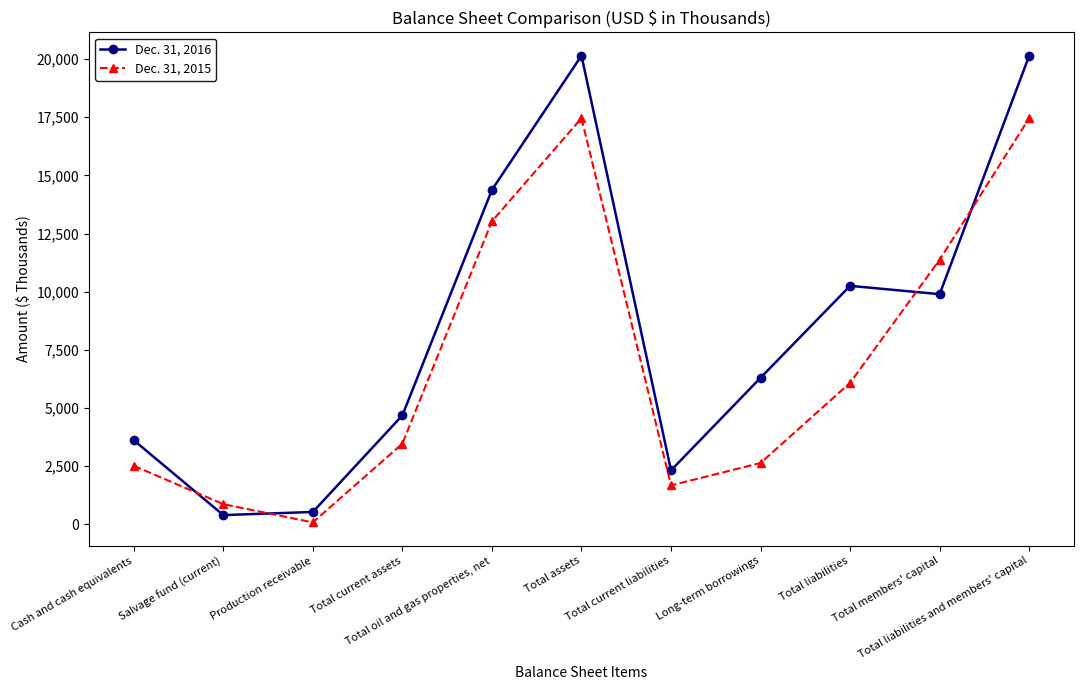

How many interior local peaks does the Dec. 31, 2015 series have?

1